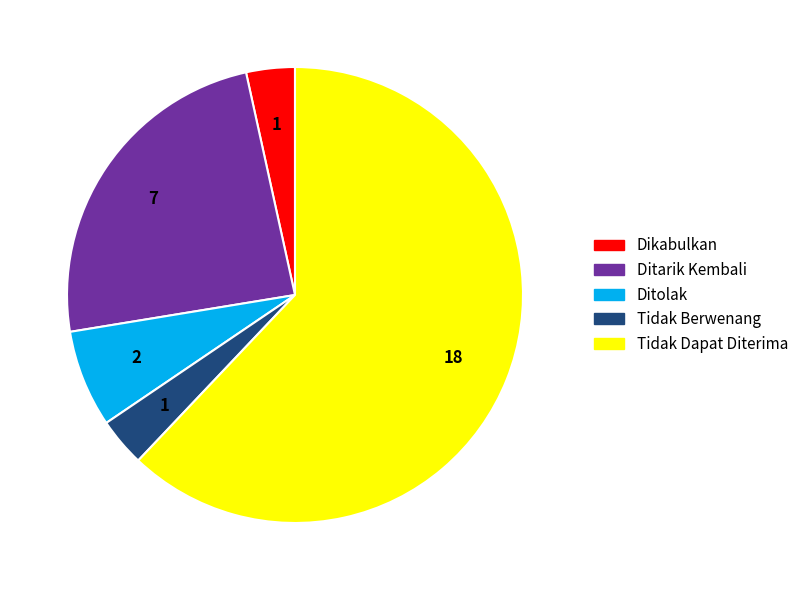

Which slice is the largest?

Tidak Dapat Diterima